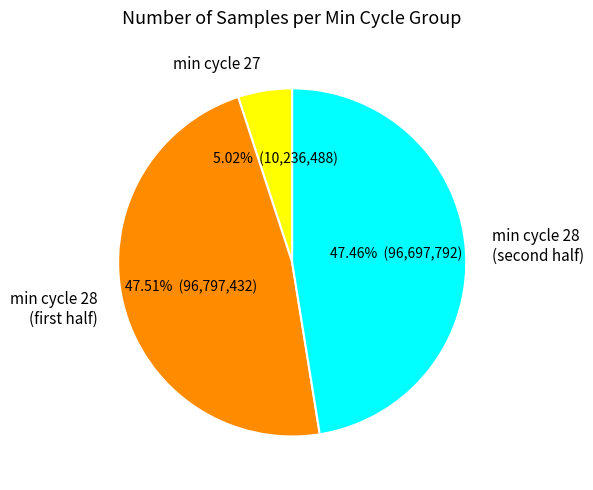

Is there a majority slice in this chart?

No